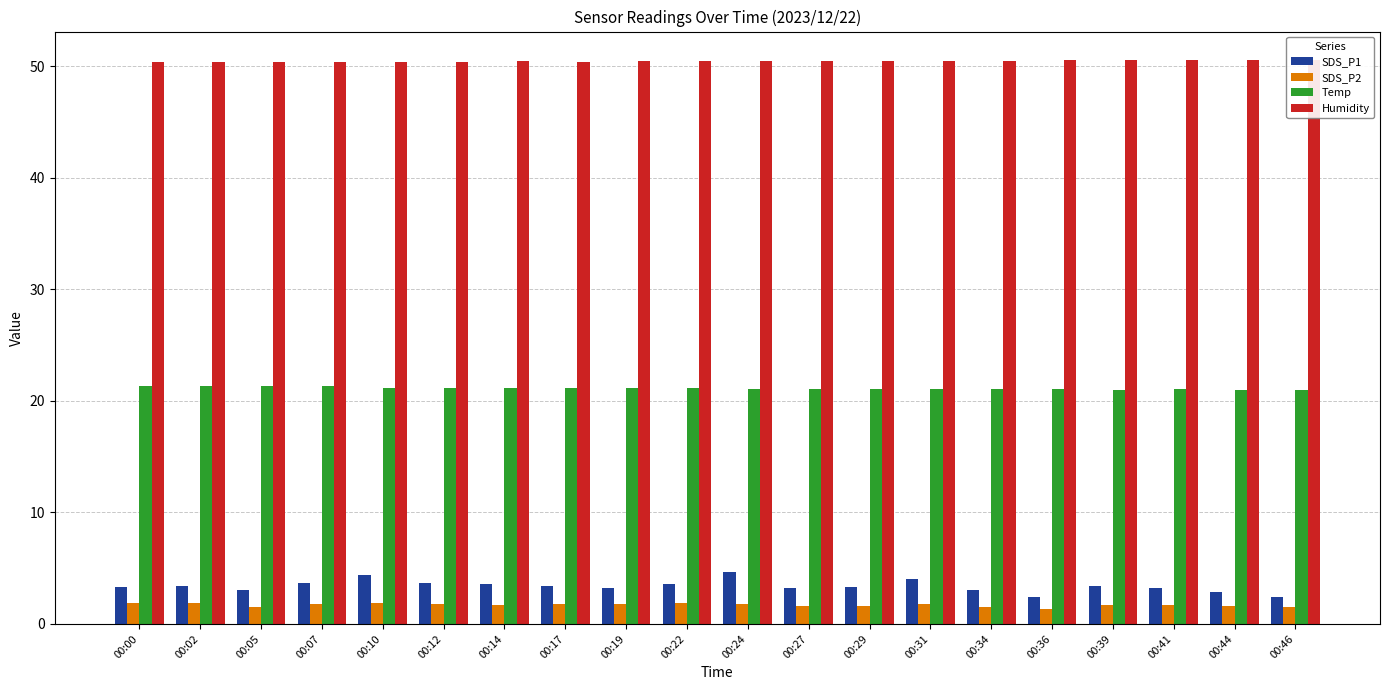

At how many categories does at least one series exceed 42?

20